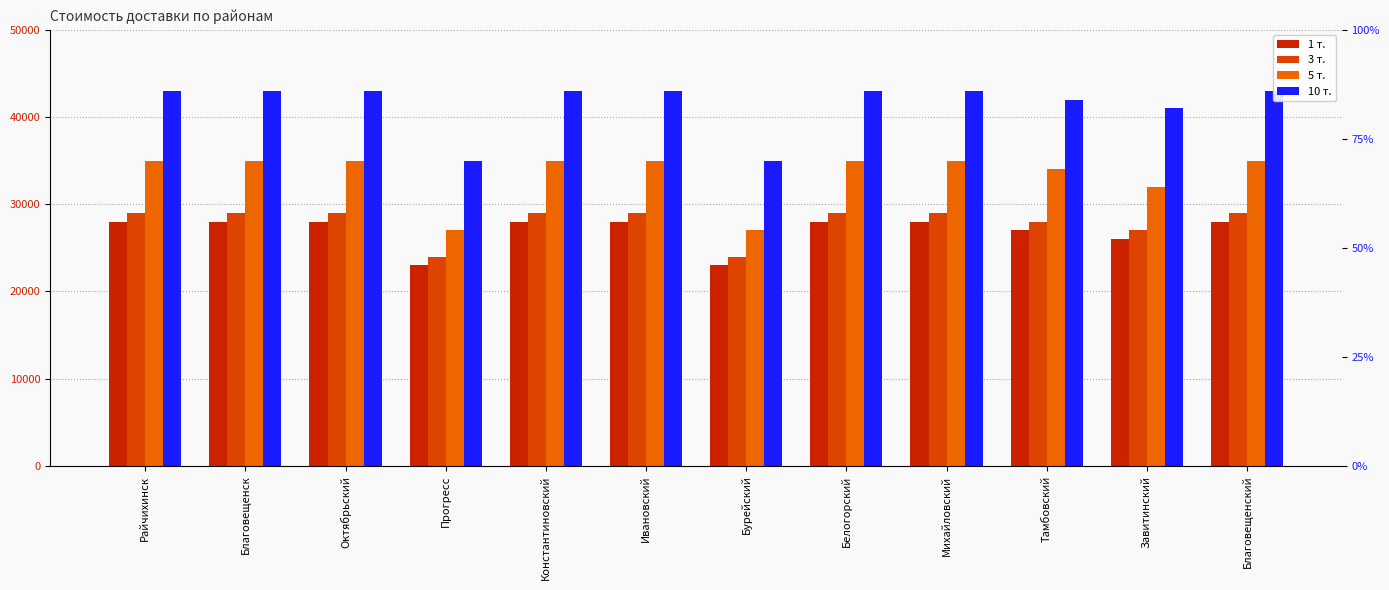

What is the value of the 3 т. bar at the 5th from the left?

29000